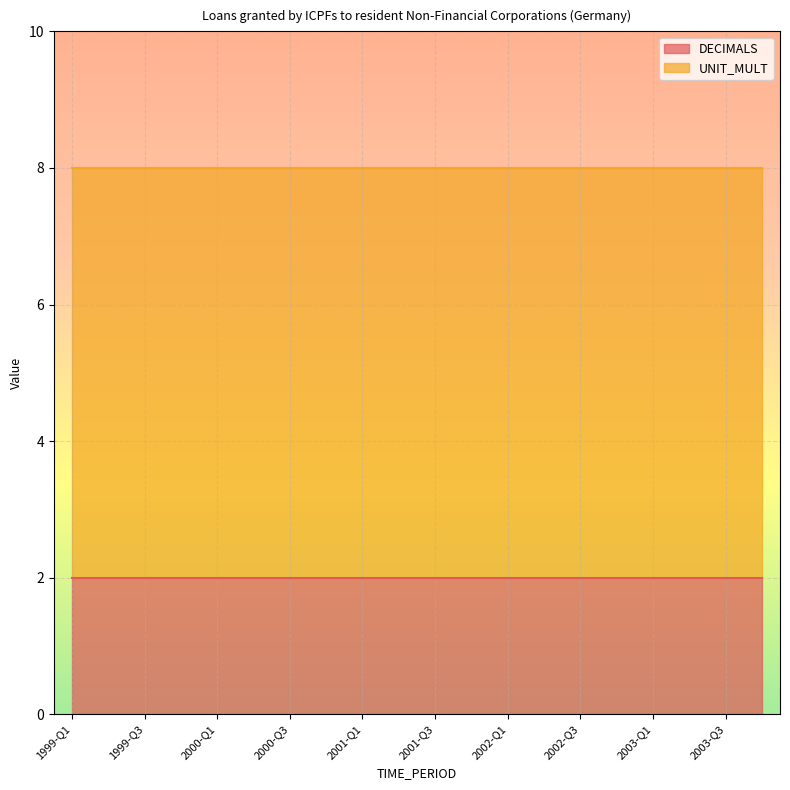

Between 1999-Q4 and 2003-Q1, which series saw the biggest shift?

DECIMALS